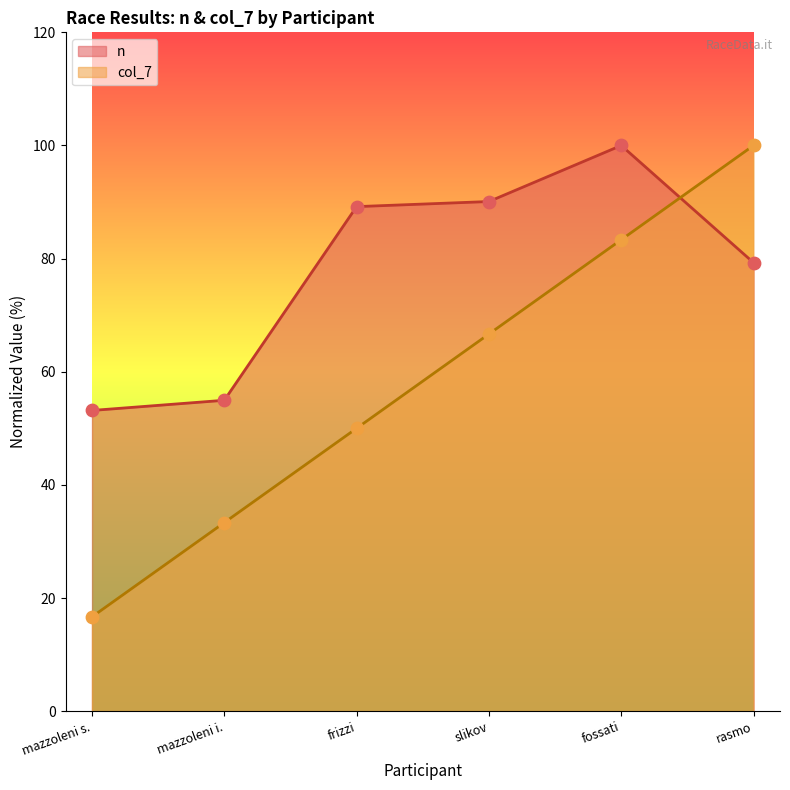

Which series has the widest spread of Y values?

col_7